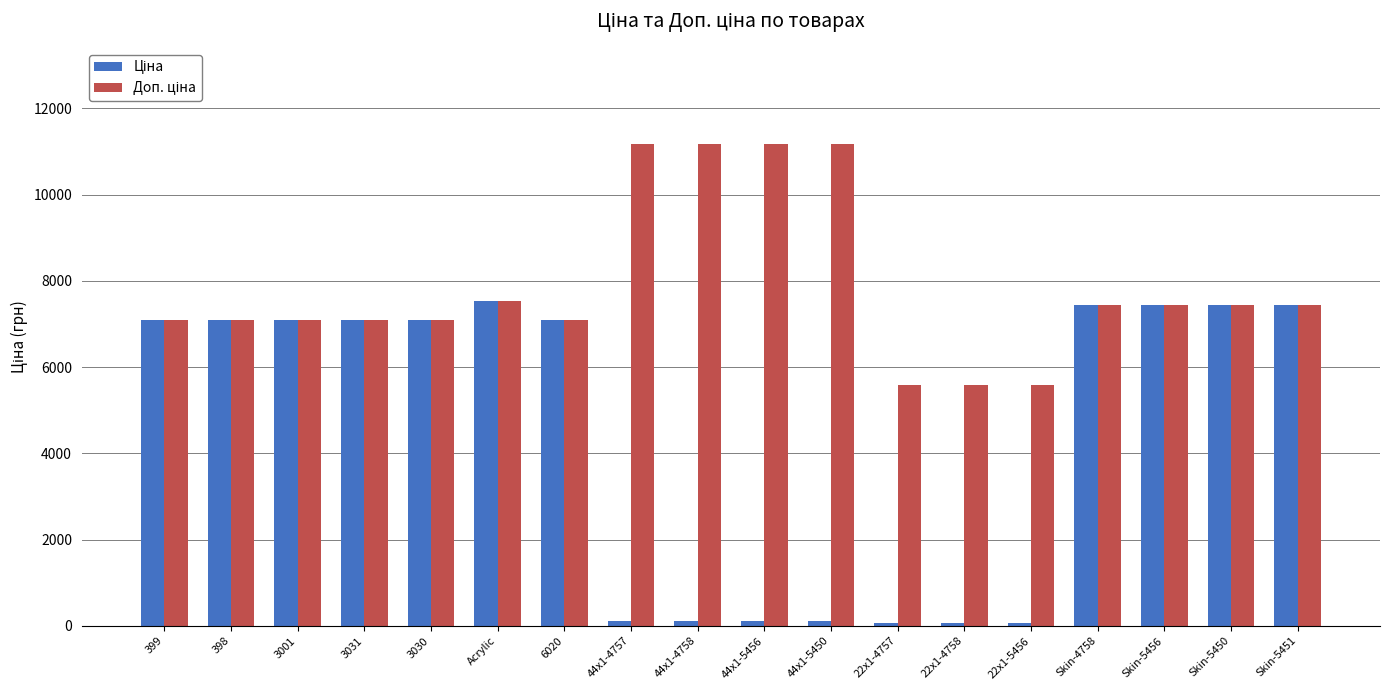

What is the label of the 3rd bar from the left?

3001